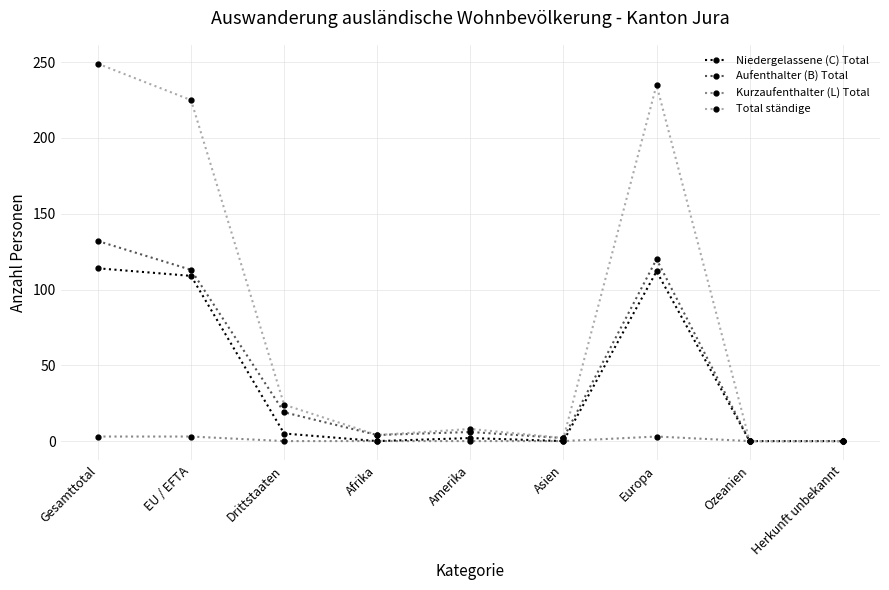

Rank the series by their maximum value, from highest to lowest.

Total ständige, Aufenthalter (B) Total, Niedergelassene (C) Total, Kurzaufenthalter (L) Total